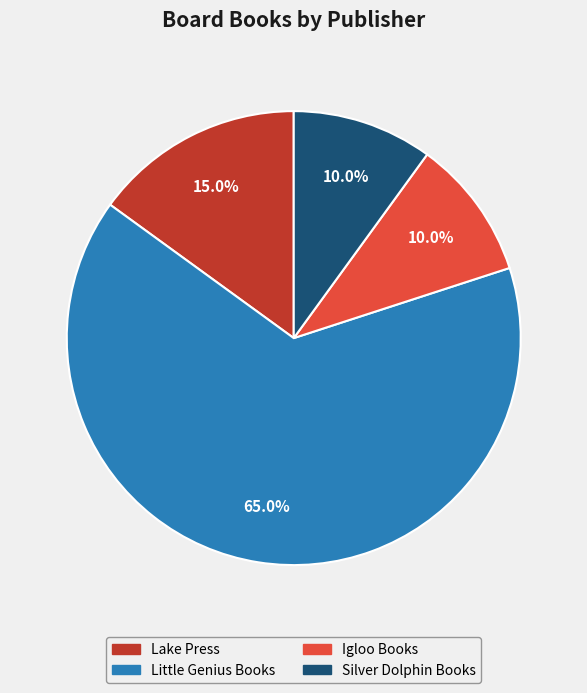

Which category has the biggest portion of the pie?

Little Genius Books